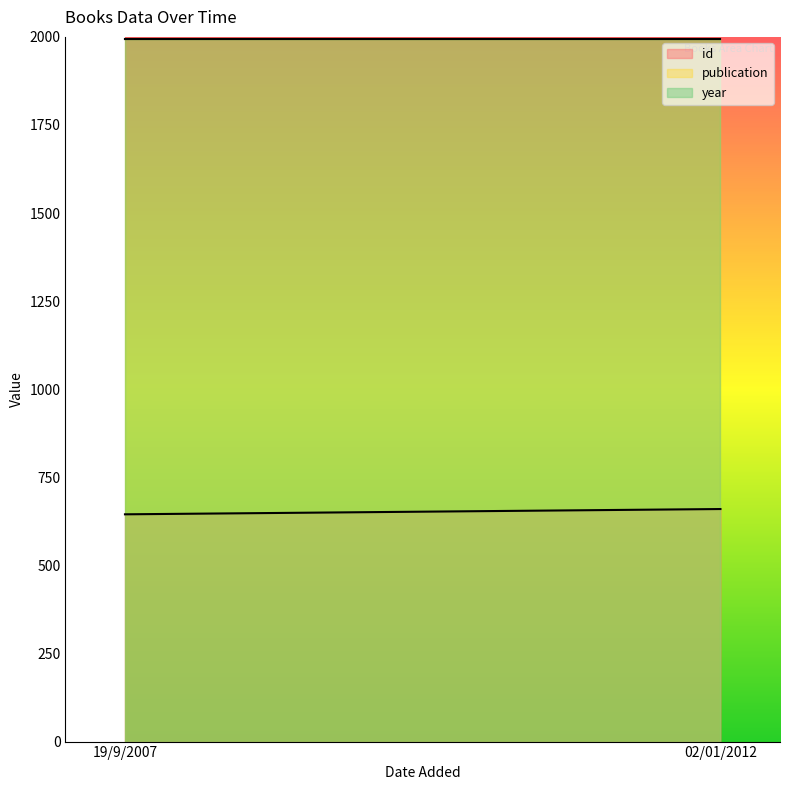

List the series in order of their peak value, highest first.

publication, year, id